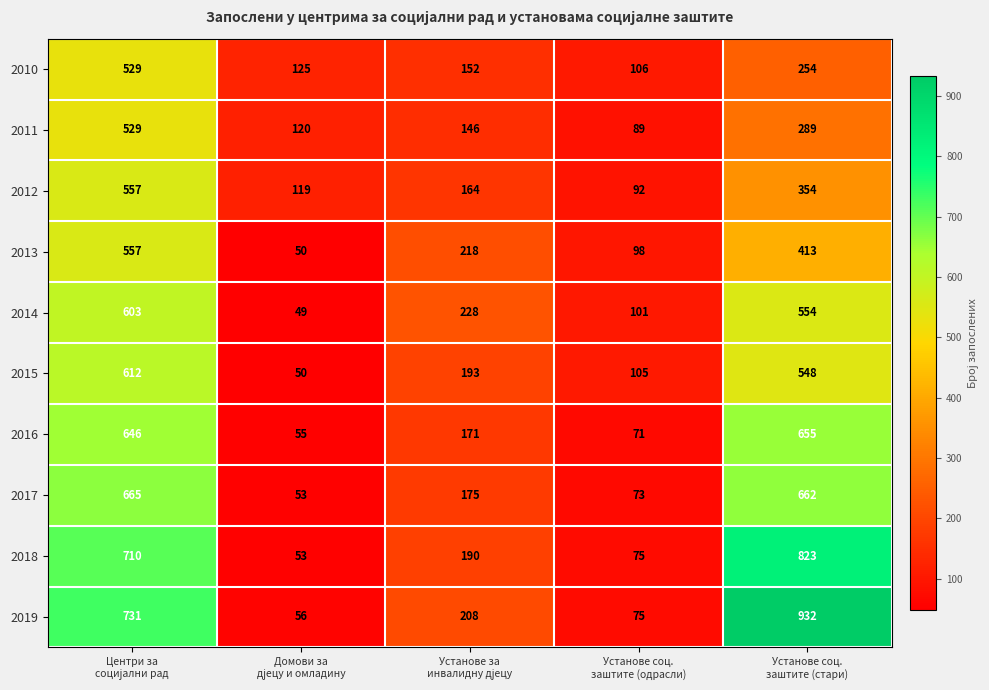

Count the number of data series in this chart.

10